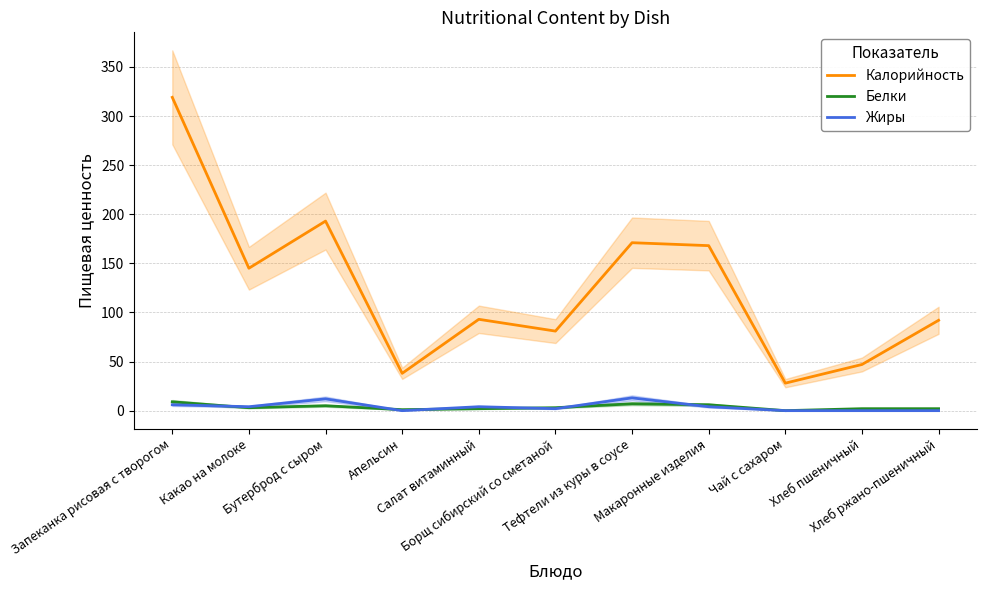

Is the value of Калорийность at Чай с сахаром greater than the value of Жиры at Какао на молоке?

Yes